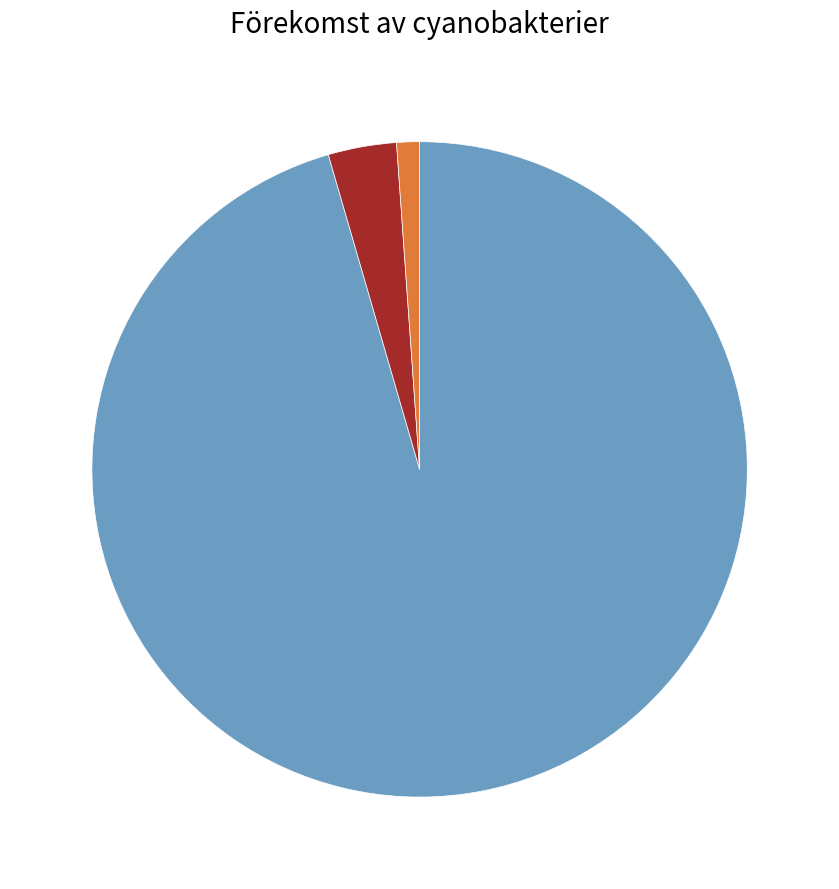

Does any single category account for the majority?

Yes